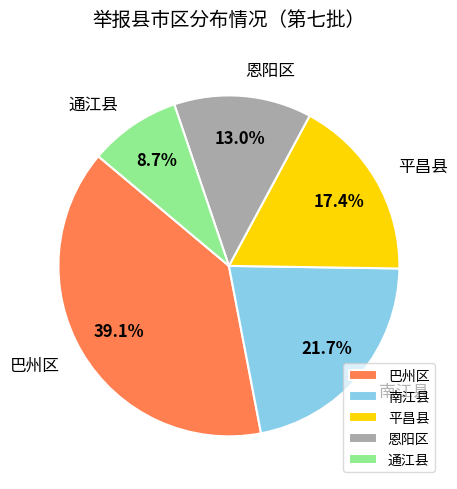

Rank the categories by value from lowest to highest.

通江县, 恩阳区, 平昌县, 南江县, 巴州区